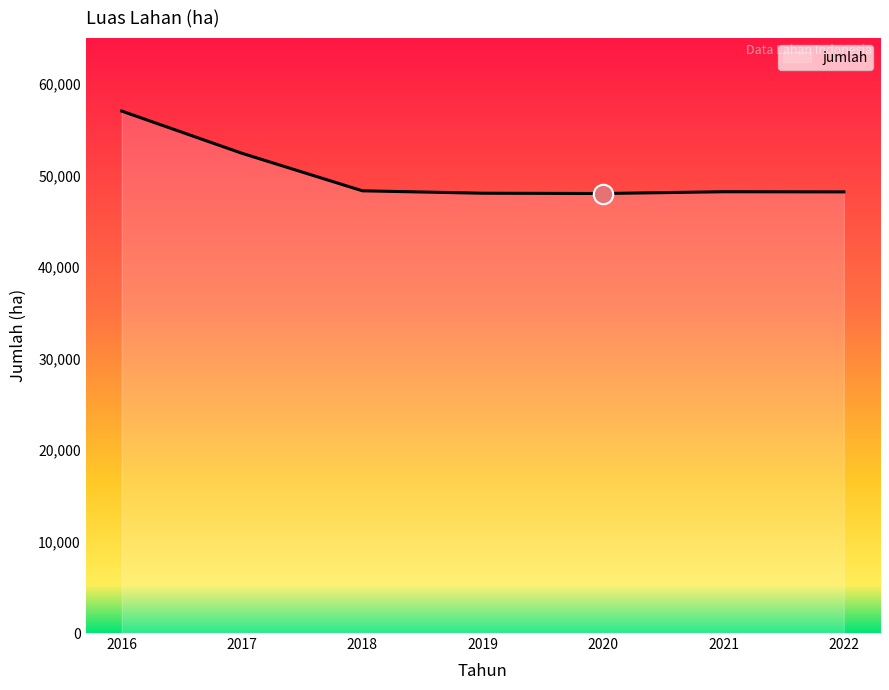

Which category has the highest value across all series?

2016